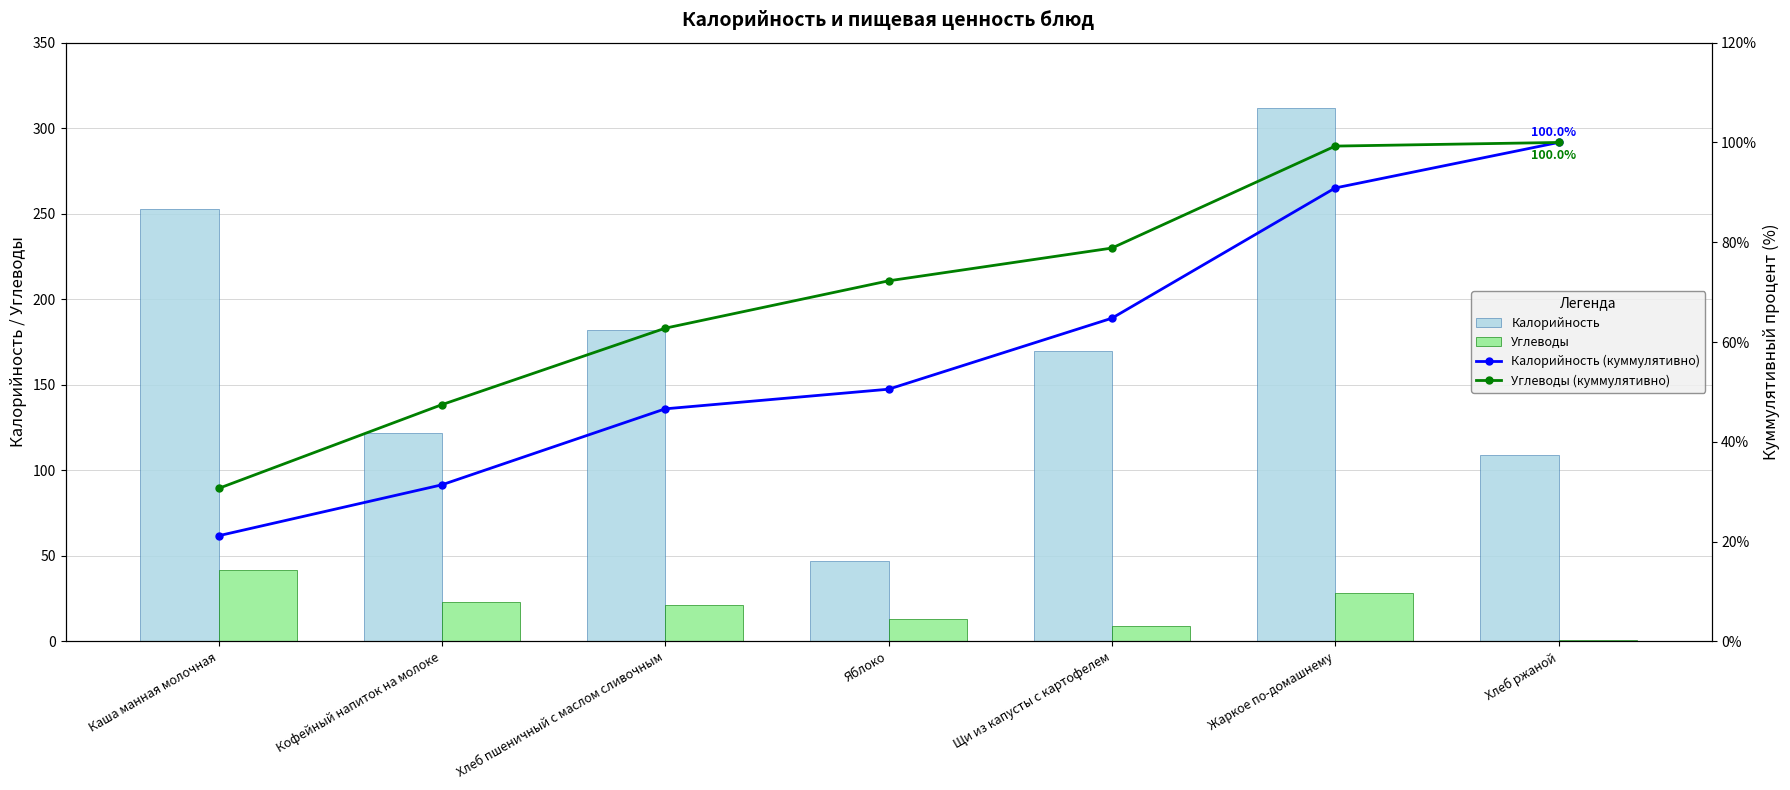

The Калорийность series shows 123.5 at Хлеб пшеничный с маслом сливочным. True or false?

False